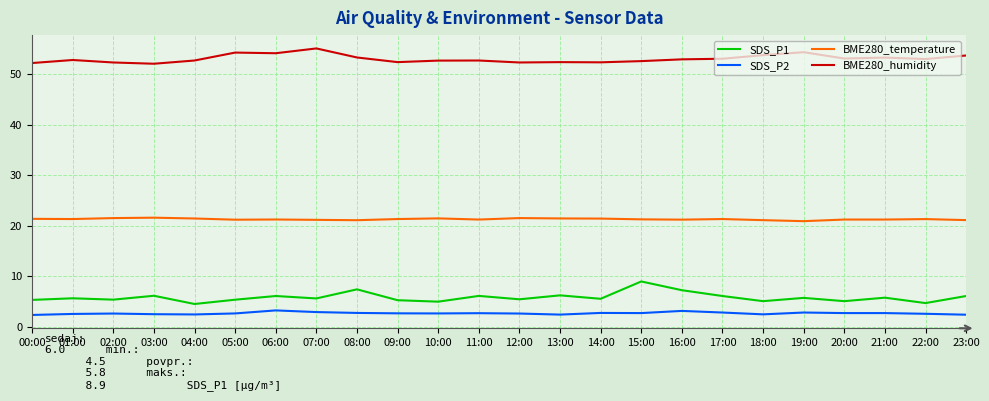

At how many categories does at least one series exceed 36?

24